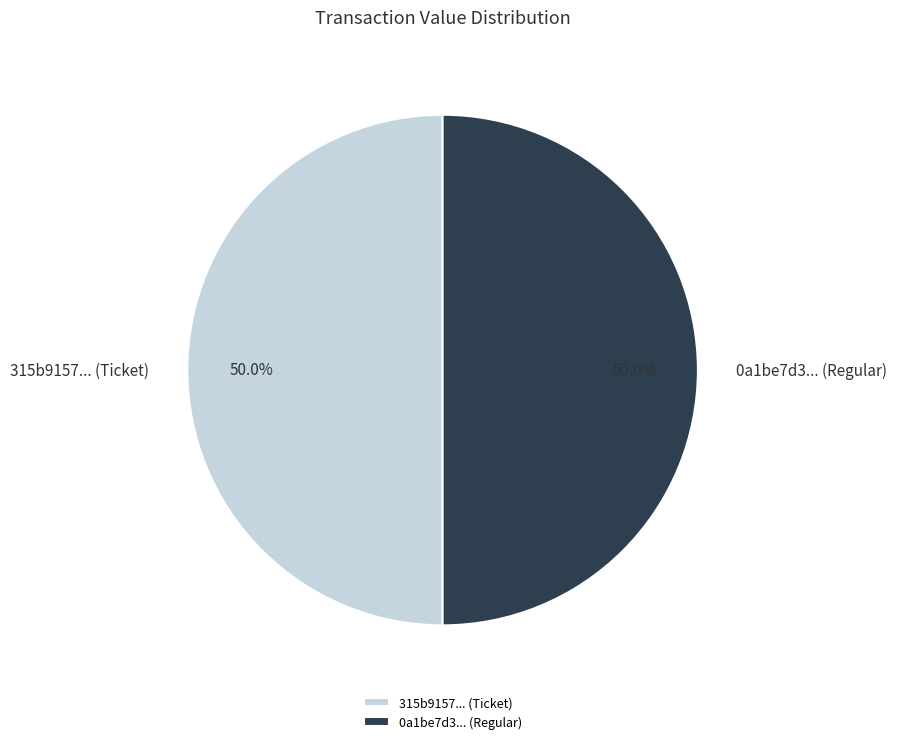

Count the number of slices in the pie.

2